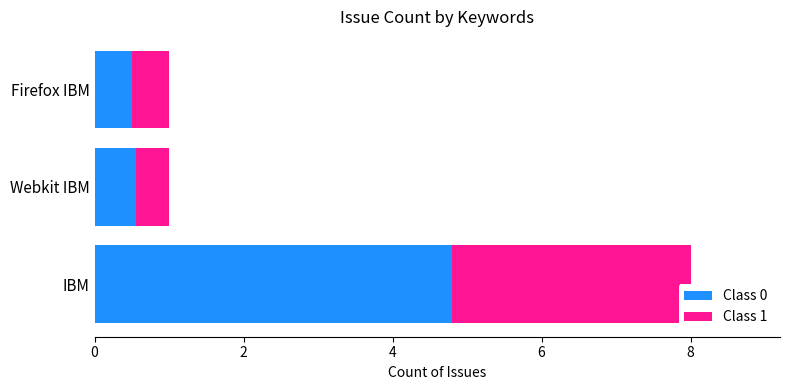

What is the value of the Class 0 bar at the 2nd from the left?

0.6